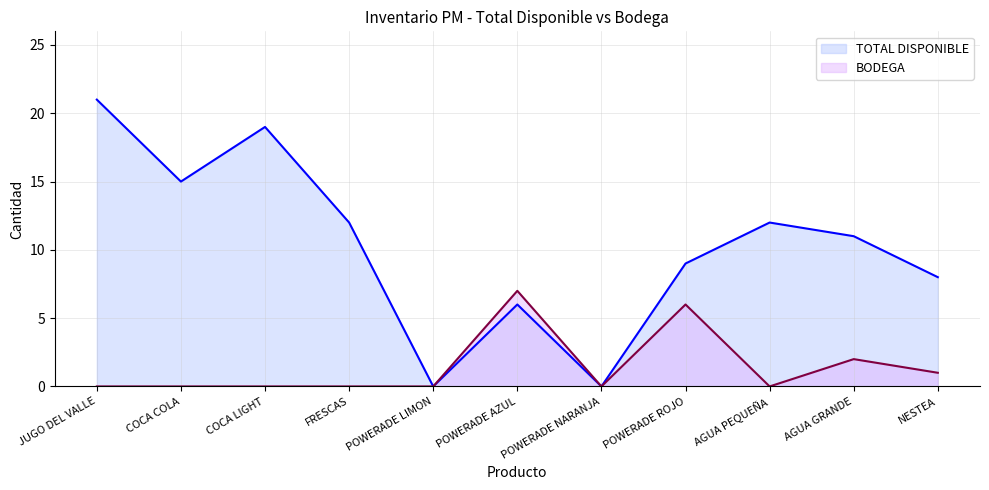

Which series changed the most between POWERADE NARANJA and AGUA PEQUEÑA?

TOTAL DISPONIBLE (line)